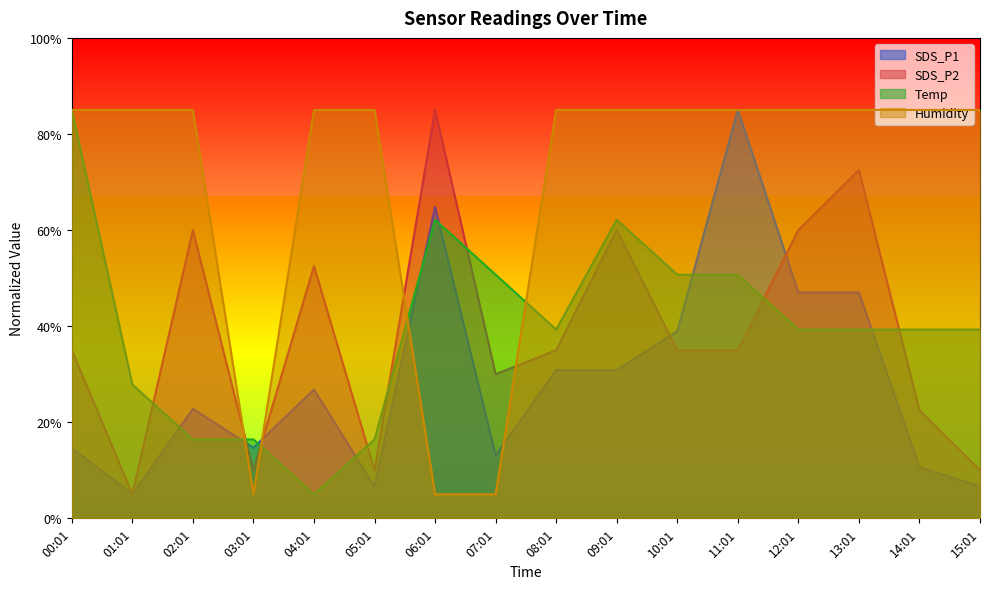

After their last crossing, which series has the higher values: Humidity or Temp?

Humidity